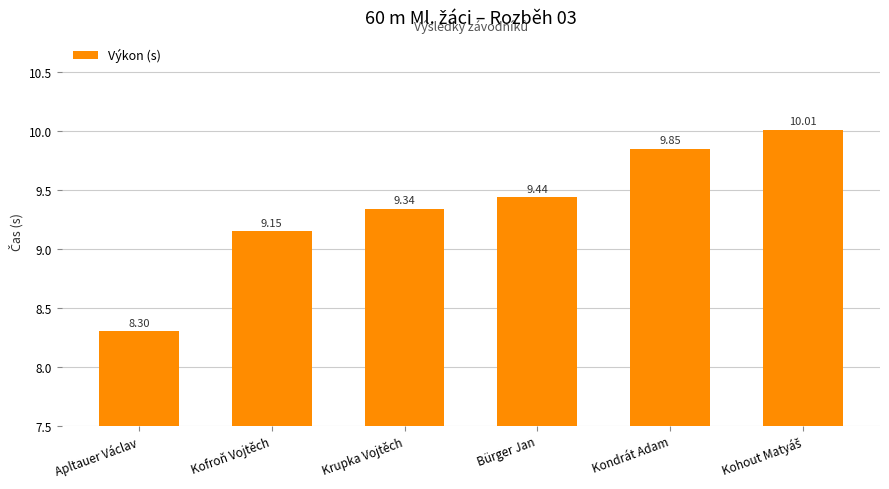

Which label corresponds to the smallest value in the chart?

Apltauer Václav